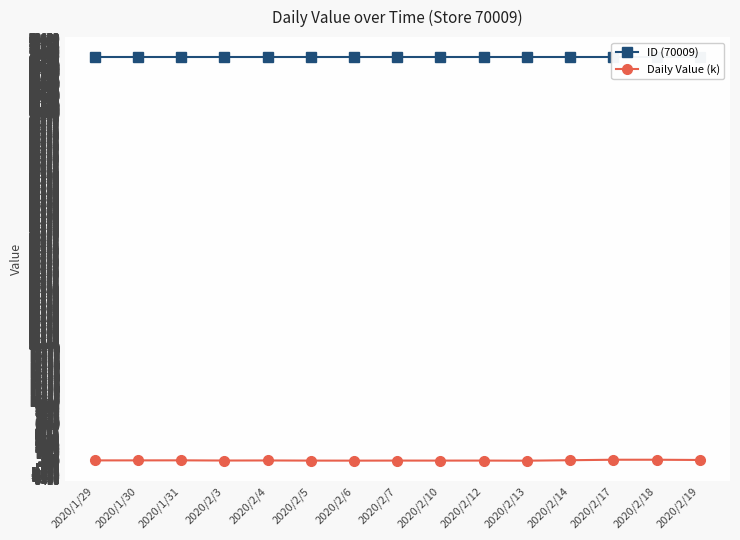

What is the value of the ID (70009) point at the 13th from the left?

70009